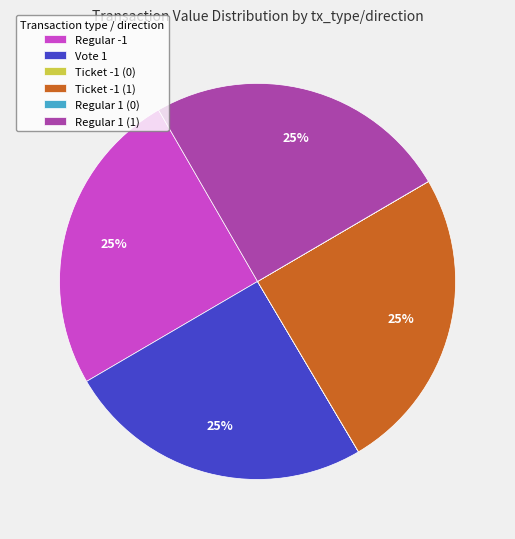

The Vote 1 slice represents 13% of the pie. True or false?

False